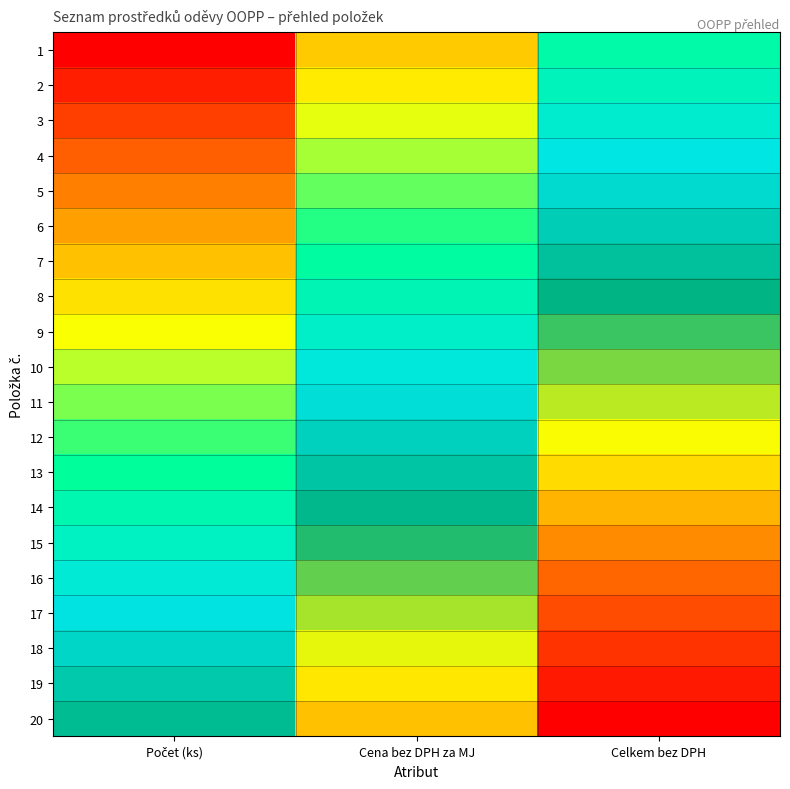

At how many categories does at least one series exceed 0?

3